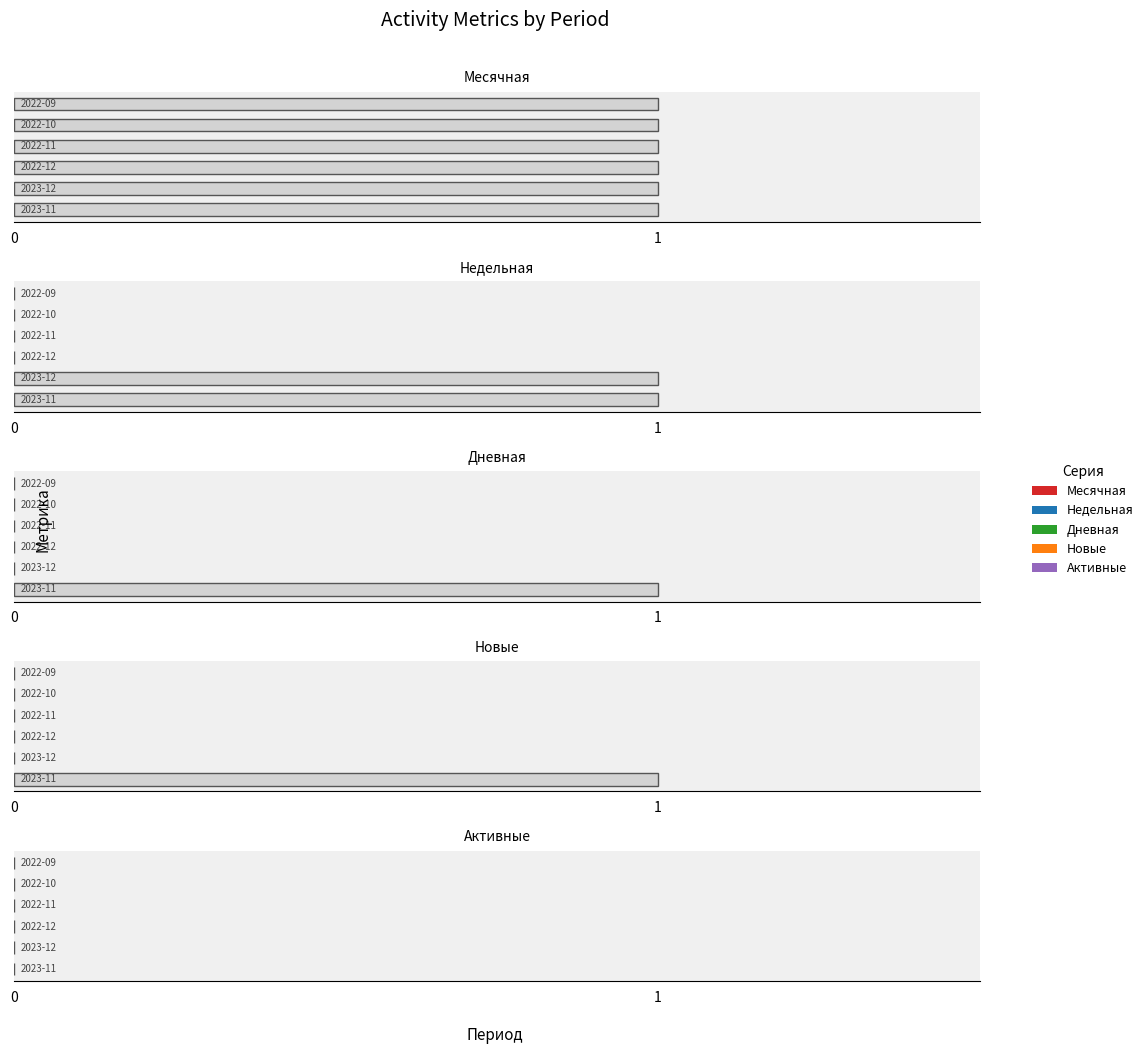

Which series has the widest spread of values?

Недельная